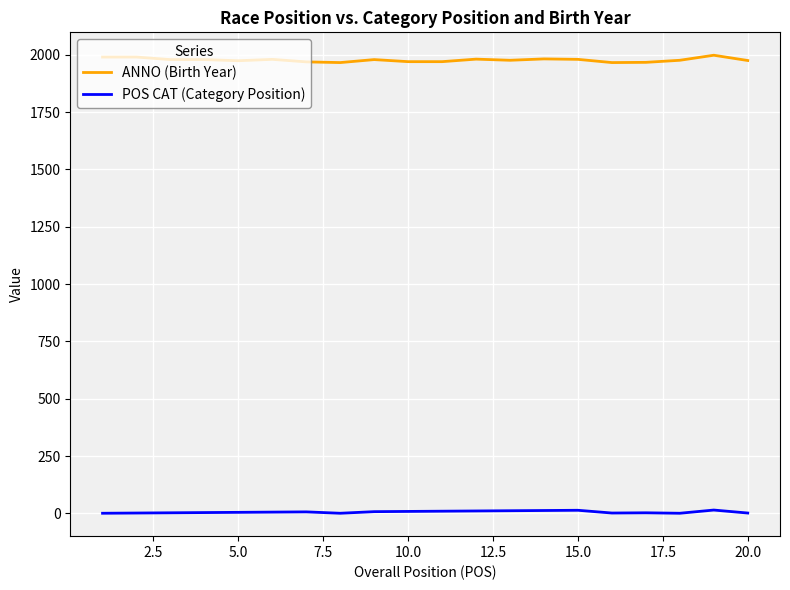

Which series has the largest range (max minus min)?

ANNO (Birth Year)